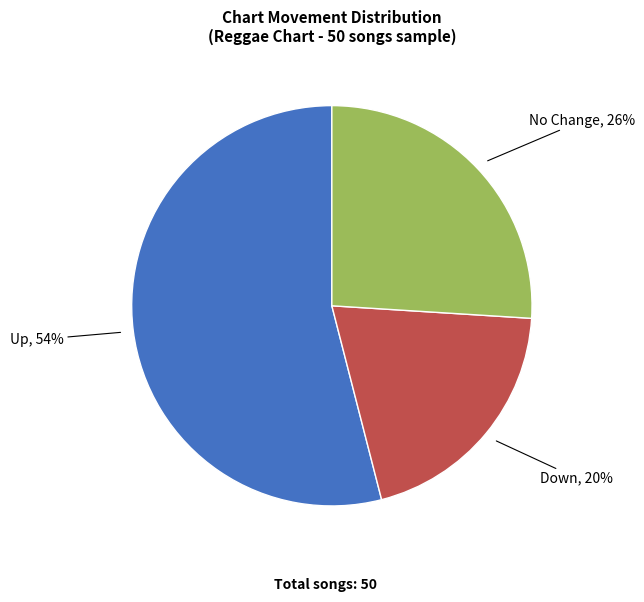

Is there a majority slice in this chart?

Yes